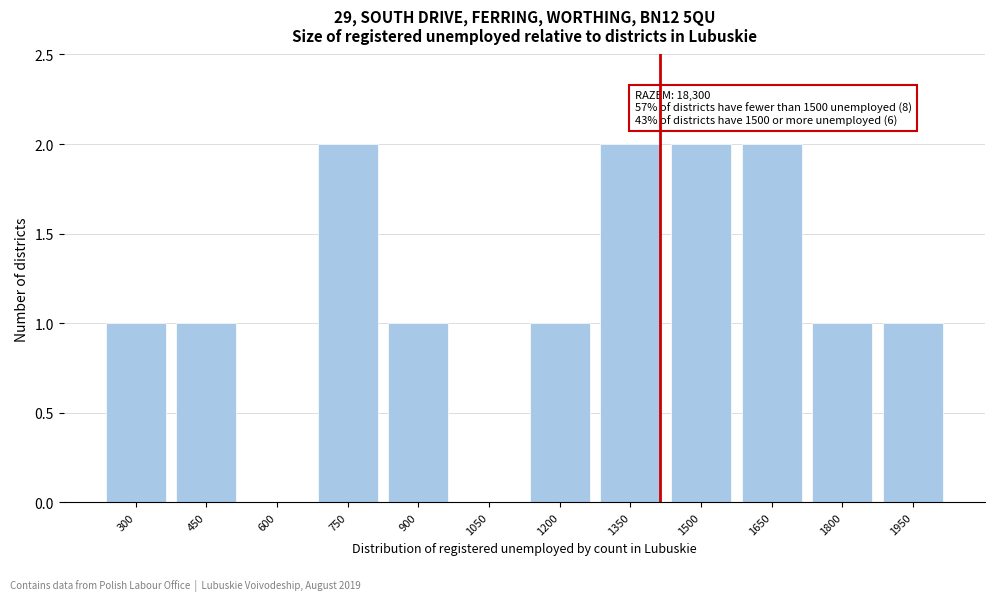

Reading right to left, list all the values displayed in this chart.

1950=1	1800=1	1650=2	1500=2	1350=2	1200=1	1050=0	900=1	750=2	600=0	450=1	300=1